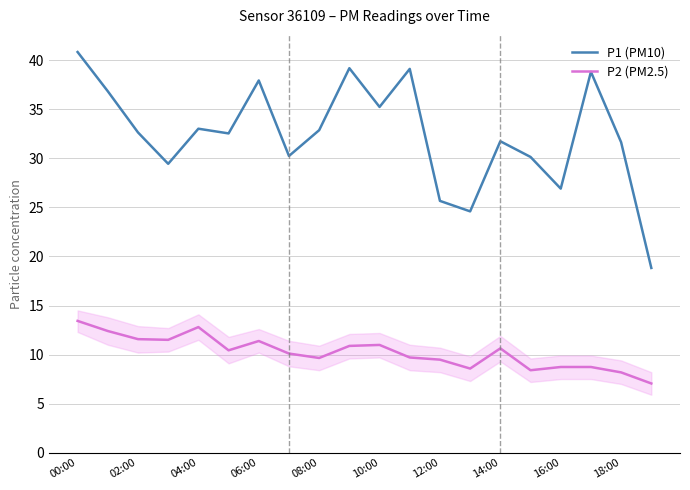

True or false: P1 (PM10) and P2 (PM2.5) intersect in this chart.

False